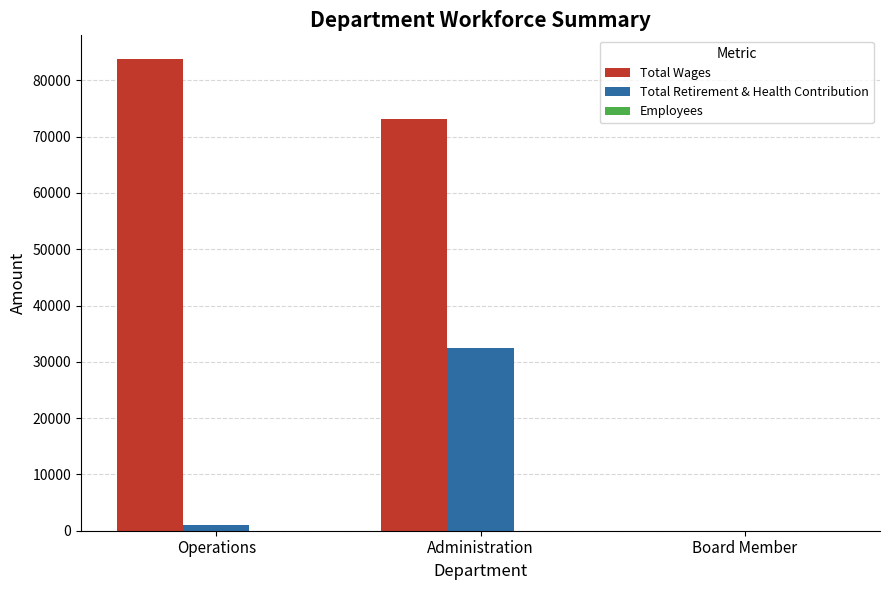

Are the bars horizontal?

No